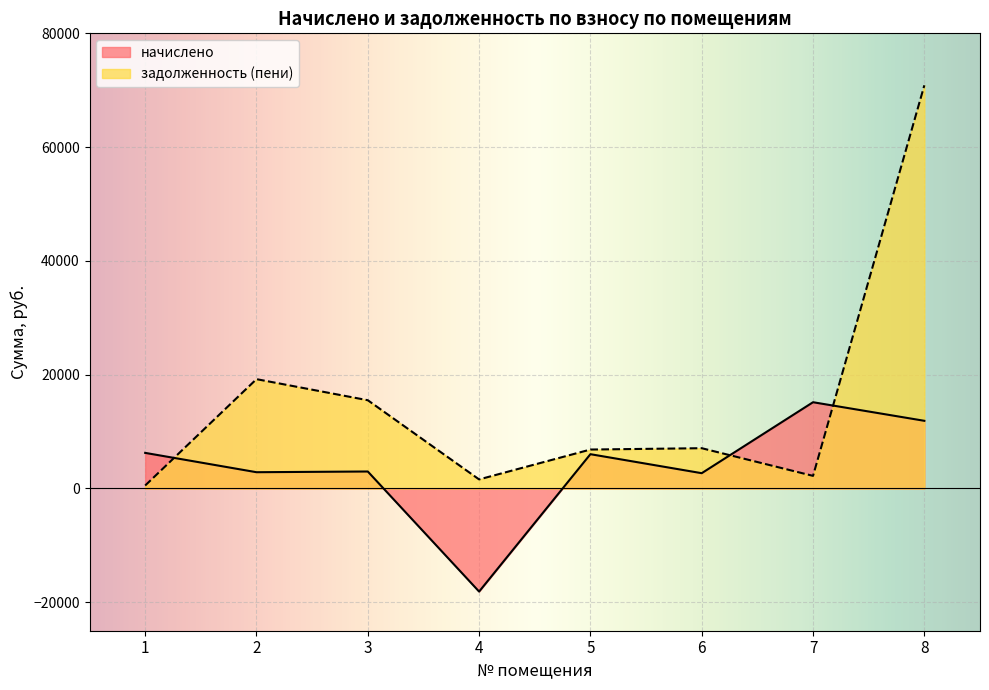

At which label does задолженность (пени) first exceed 7081?

2